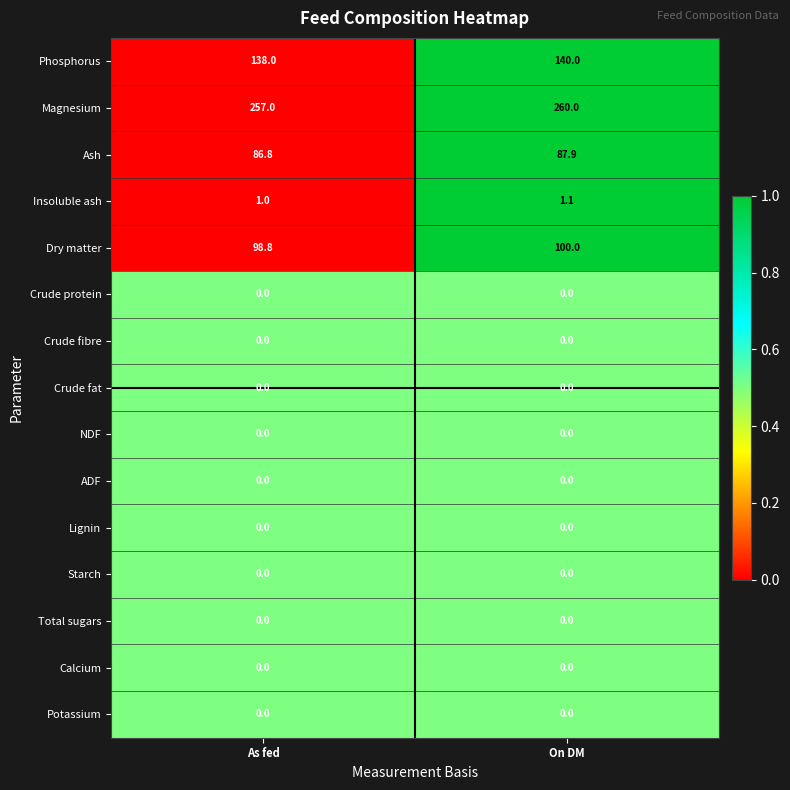

At which label does Dry matter reach its peak?

On DM